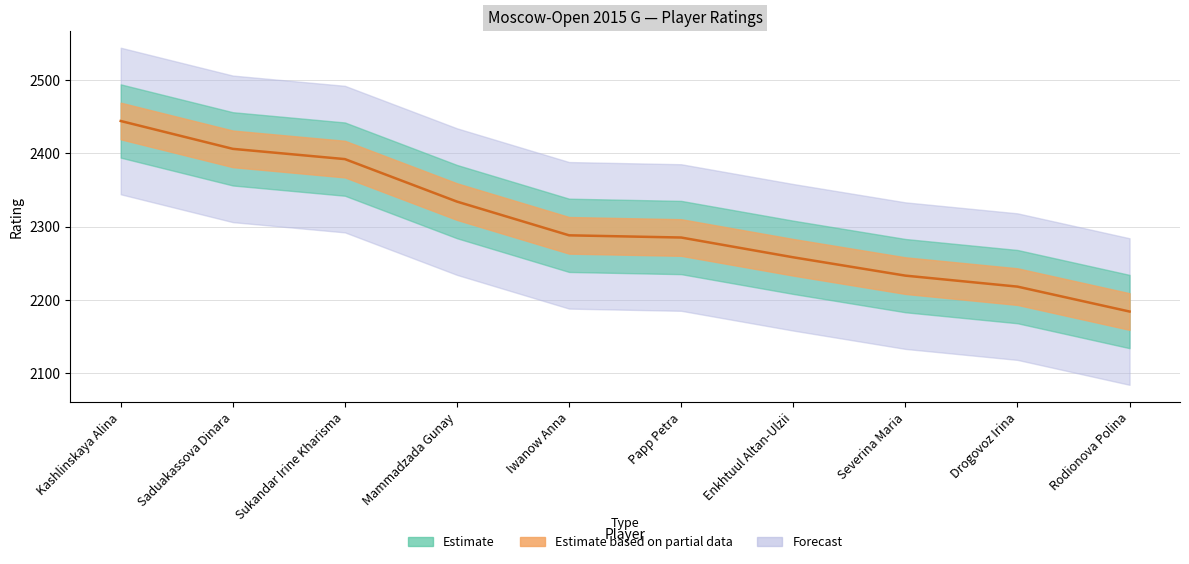

What is the value of the 6th point from the left?

2285